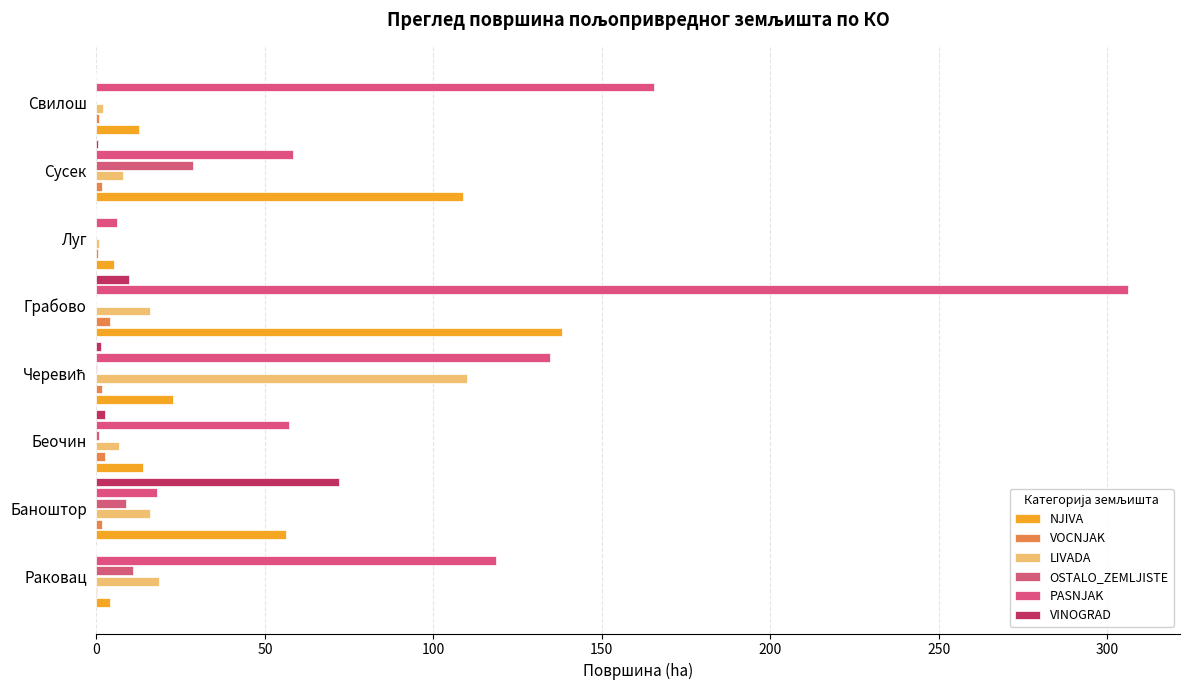

What is the sum of all VOCNJAK values?

12.8